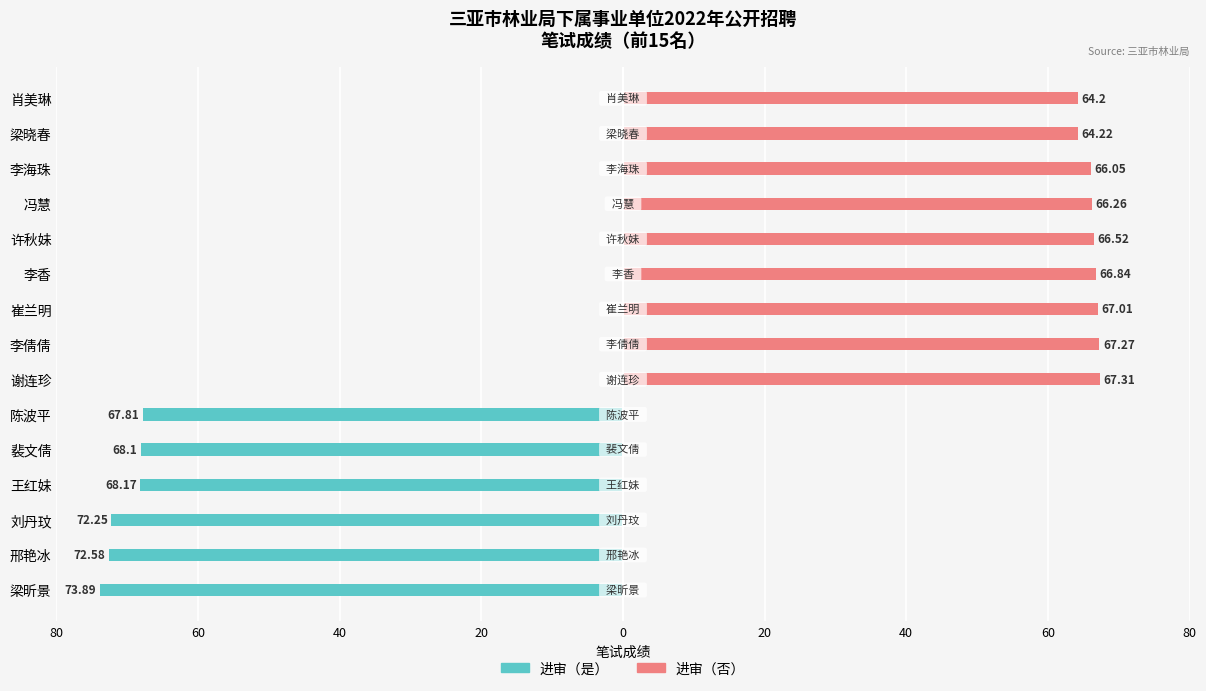

At how many categories does at least one series exceed -18?

15